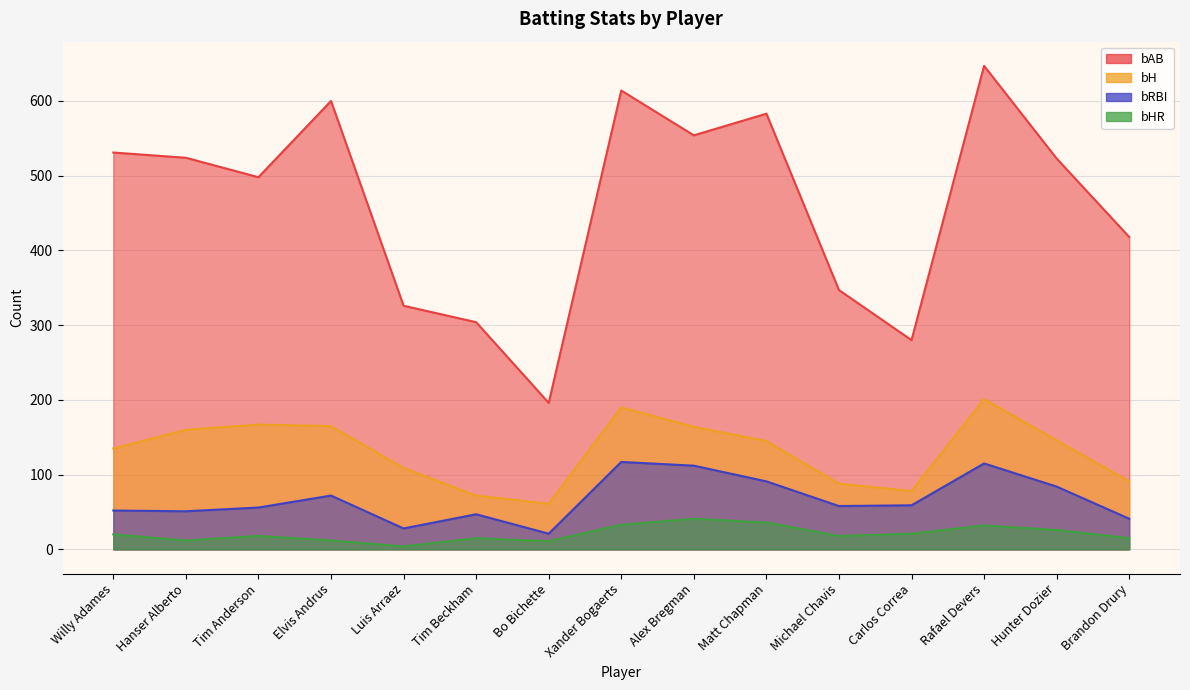

The value of bH at Willy Adames is 74. True or false?

False